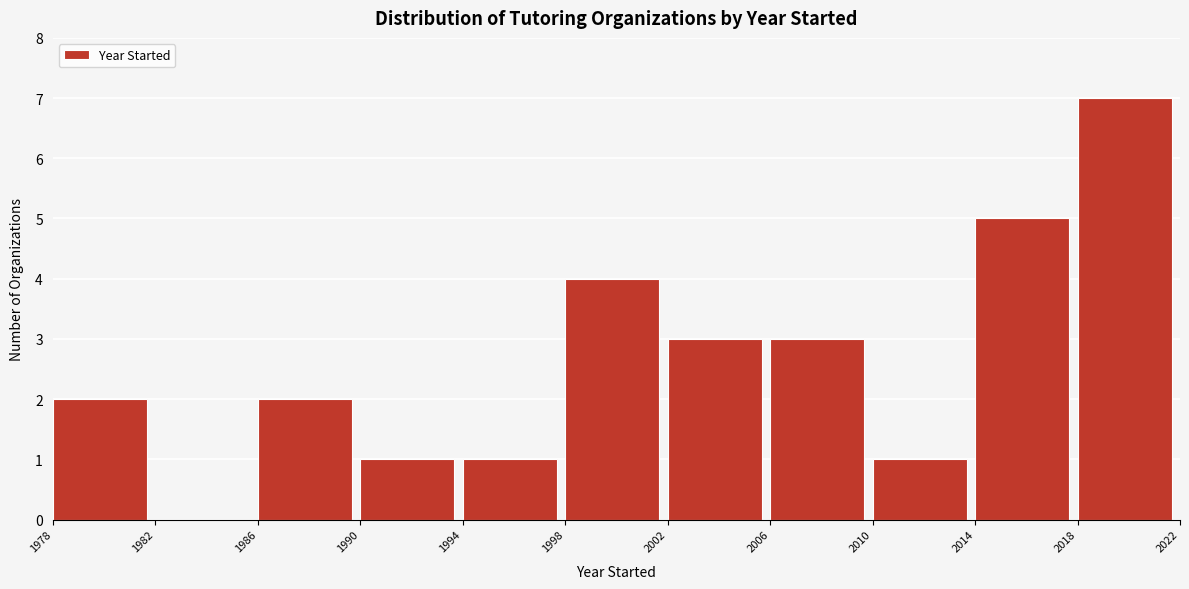

Reading left to right, transcribe this chart: for each bar, give the range it covers on the x-axis and its height. The values are not printed on the chart, so give them approximately, as read against the axis.

1978 to 1982: 2
1982 to 1986: 0
1986 to 1990: 2
1990 to 1994: 1
1994 to 1998: 1
1998 to 2002: 4
2002 to 2006: 3
2006 to 2010: 3
2010 to 2014: 1
2014 to 2018: 5
2018 to 2022: 7